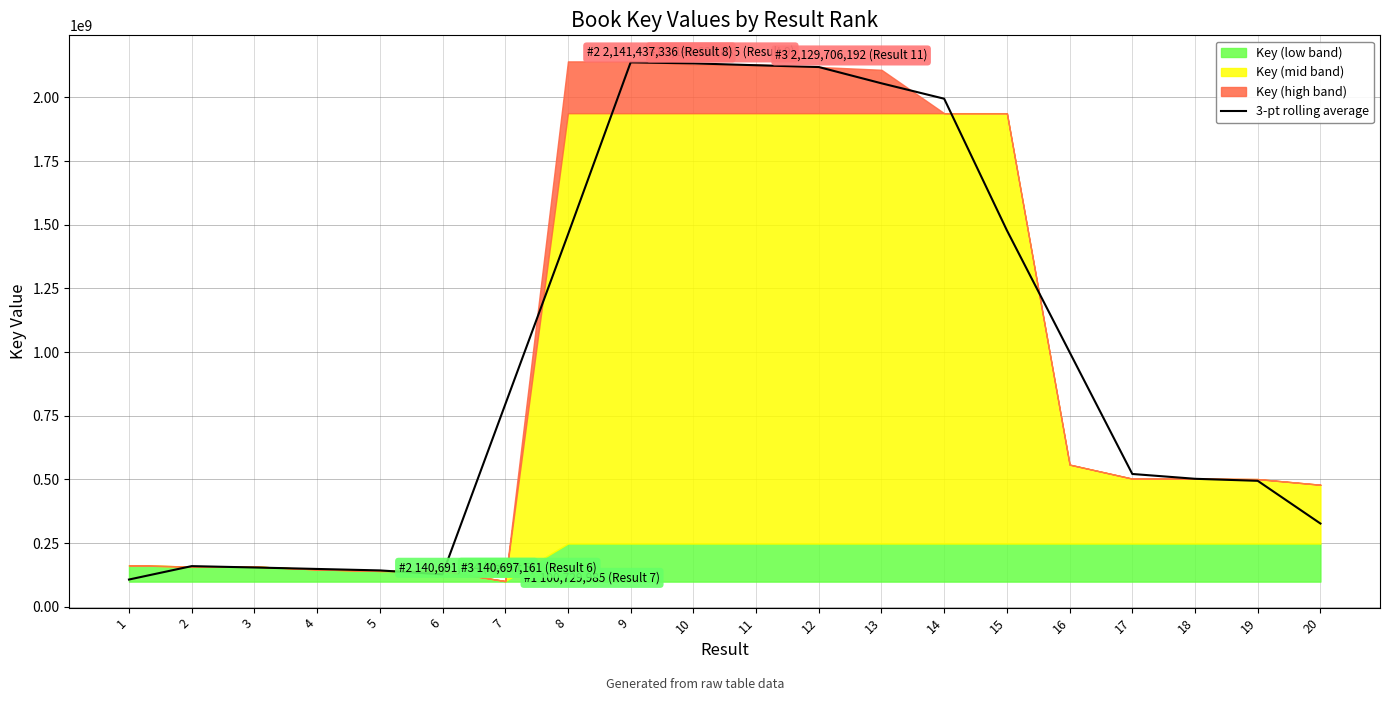

How many data points does each series have?

20